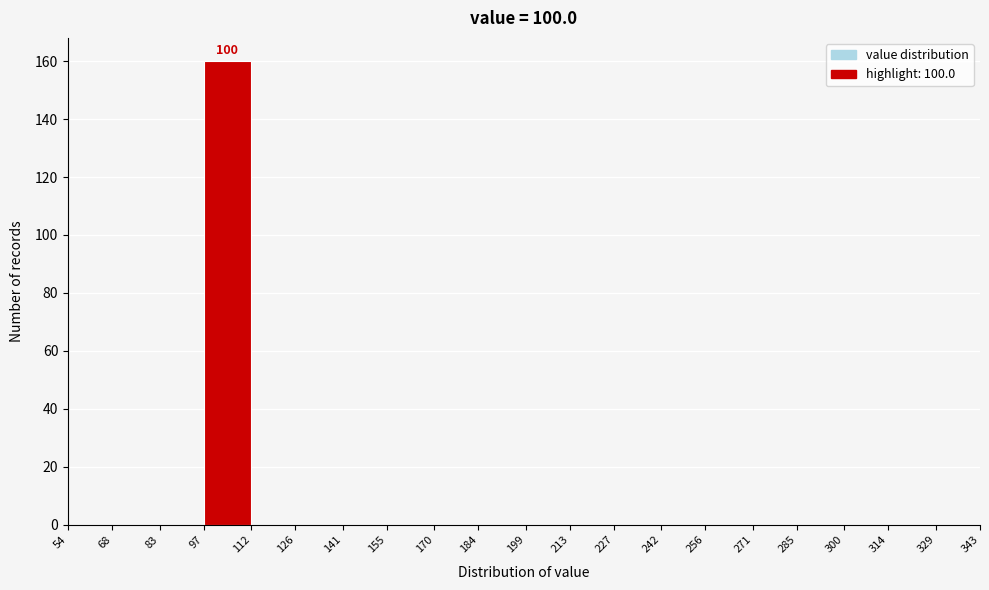

Over which range of the x-axis is the bar tallest?

97 to 112